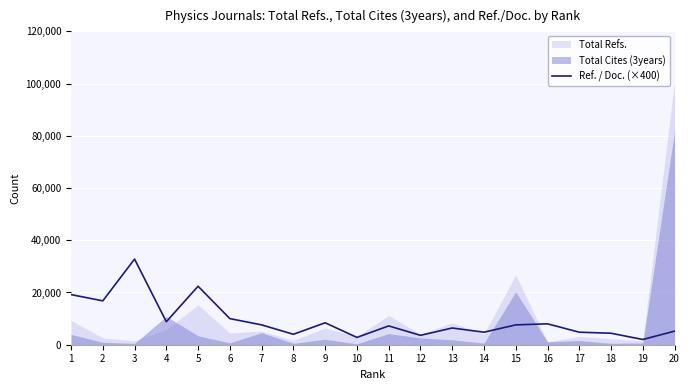

At which category does the data reach its first local valley?

2